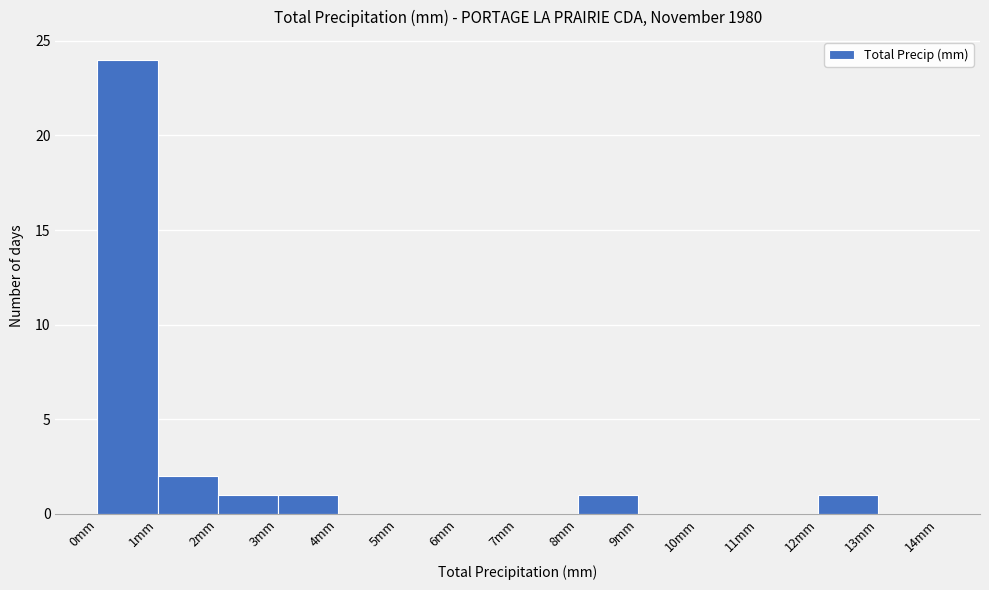

Which range on the x-axis has the tallest bar?

0 to 1